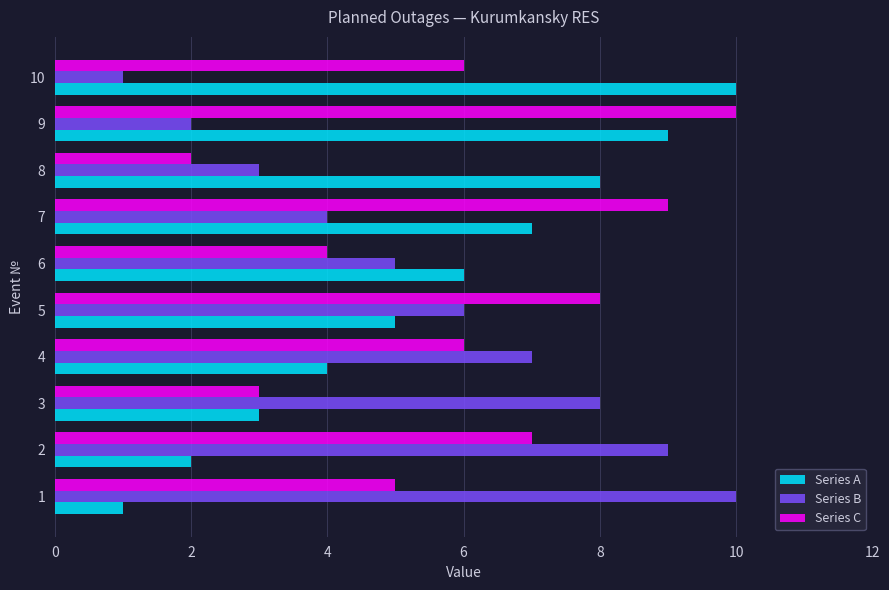

What is the difference between the maximum and minimum values in the Series C series?

8